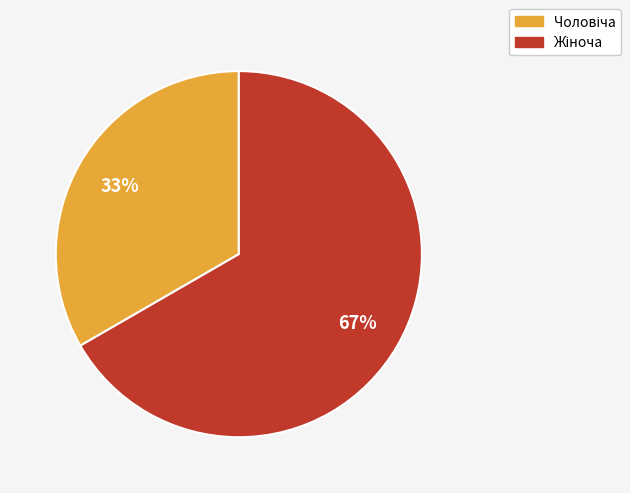

Count the number of slices in the pie.

2